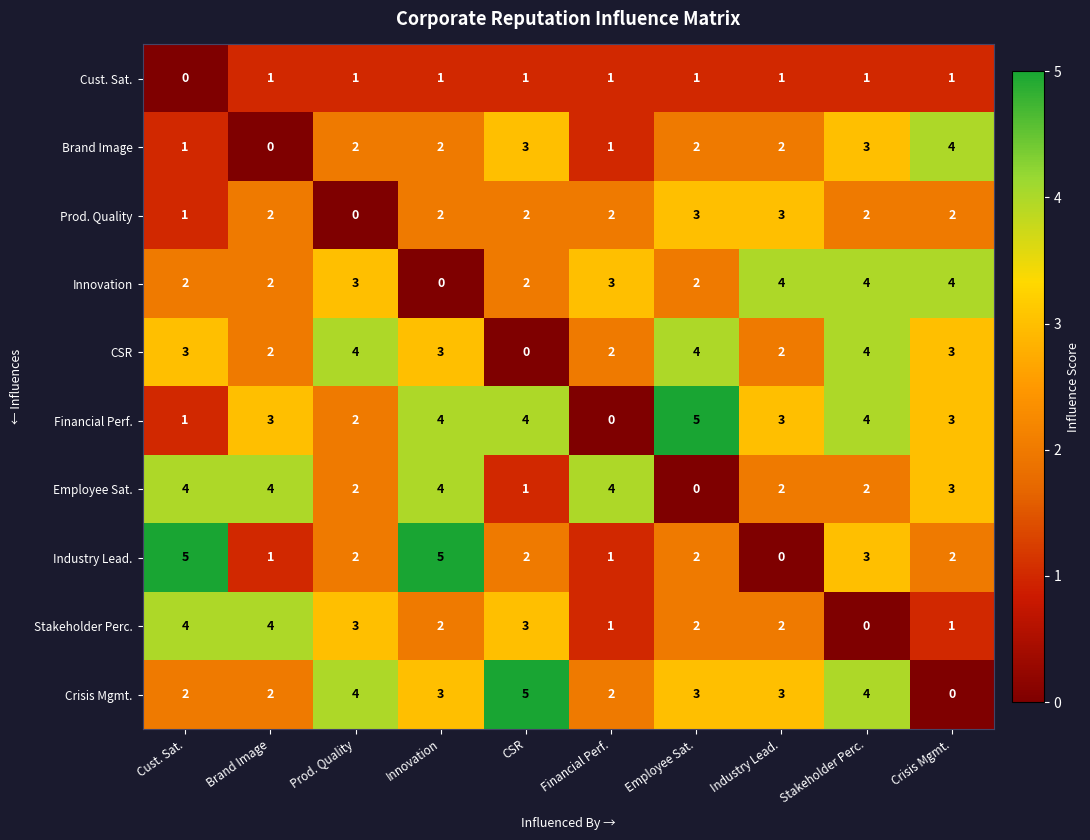

What value does the Innovation series have at Industry Lead.?

4